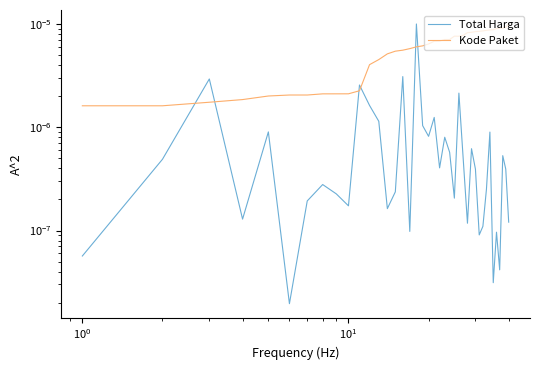

List the series in order of their overall mean, highest first.

Kode Paket, Total Harga